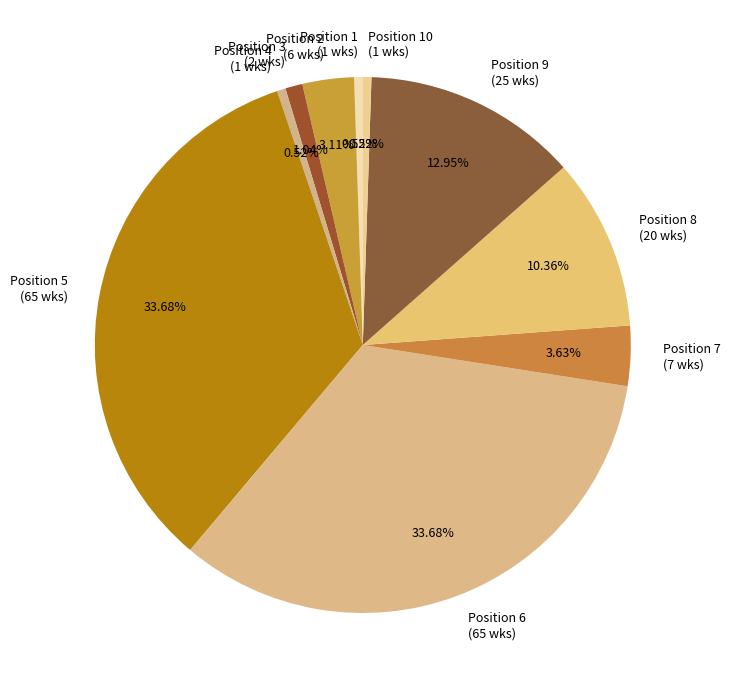

What is the ratio of the value at Position 5 (65 wks) to the value at Position 2 (6 wks)?

10.8